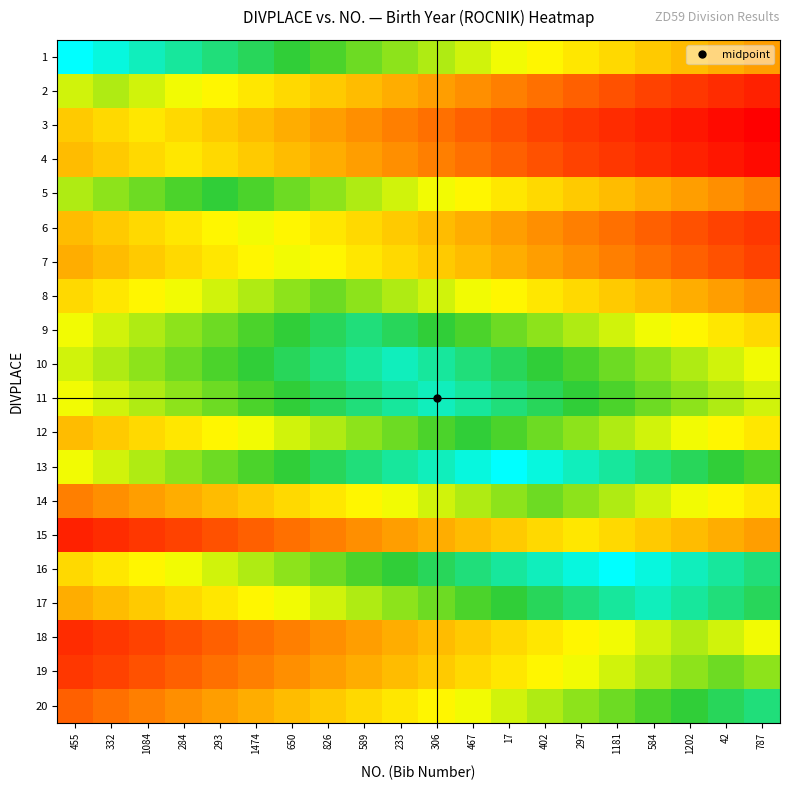

What is the total value across all series at 455?

9.5